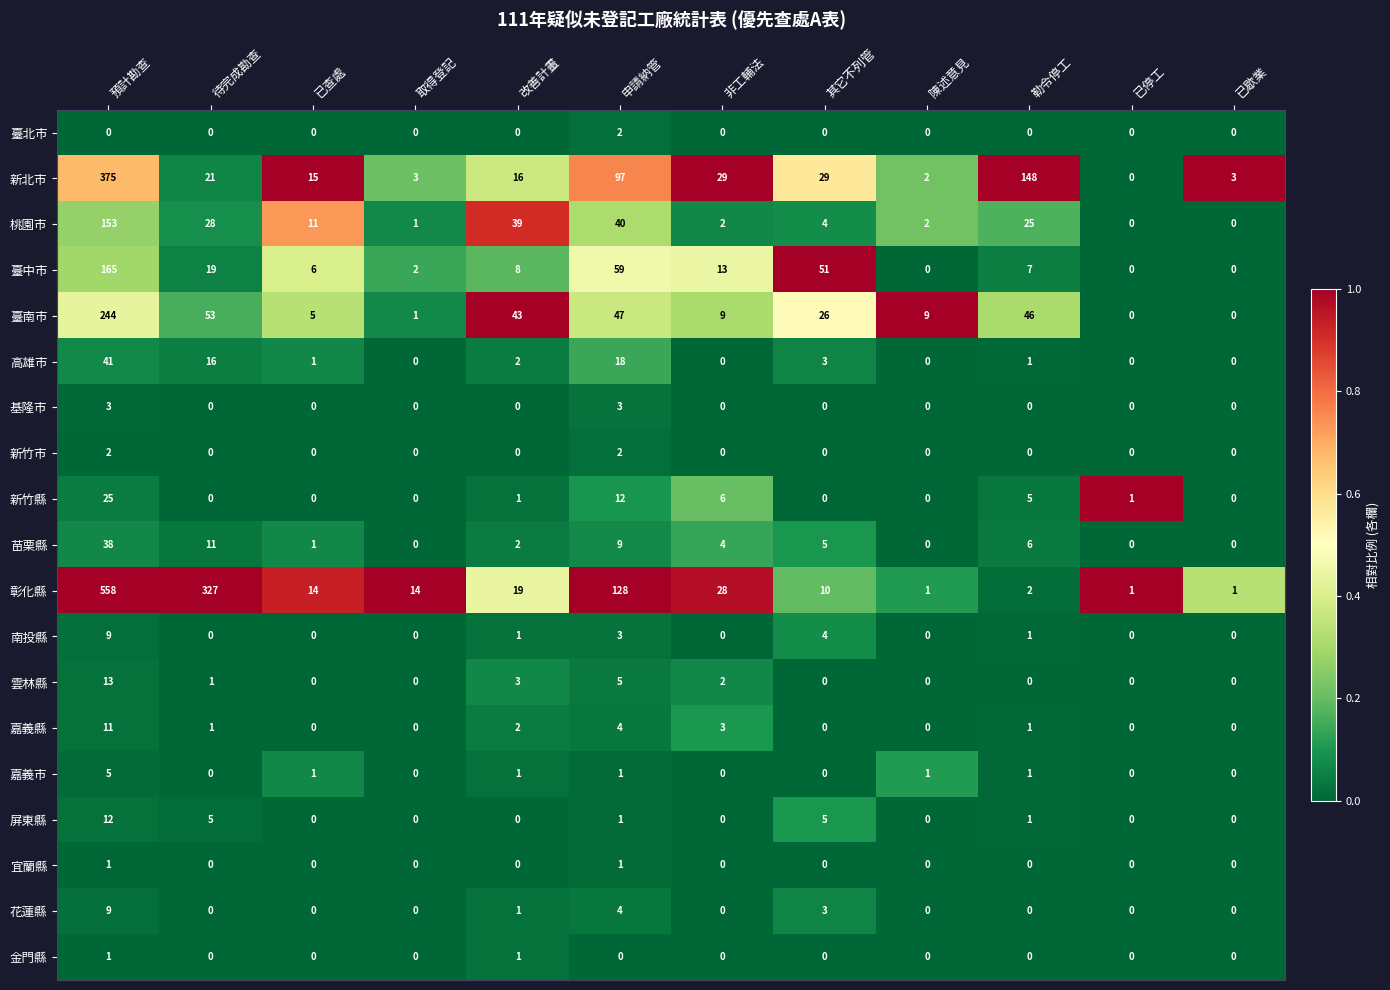

Which category has the highest value across all series?

預計勘查